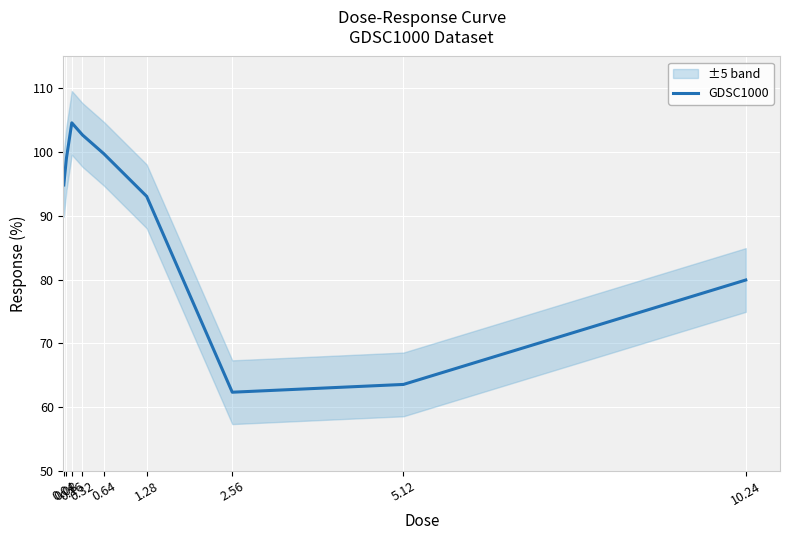

Reading right to left, what are all the values shown in this chart?

79.9	63.5	62.3	93.1	99.7	102.7	104.6	99.0	94.8